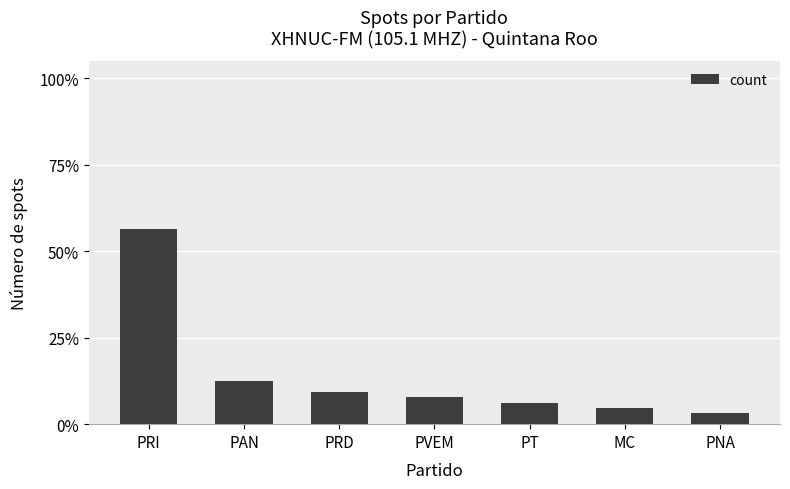

Where is the data nearest to the value 228?

PAN